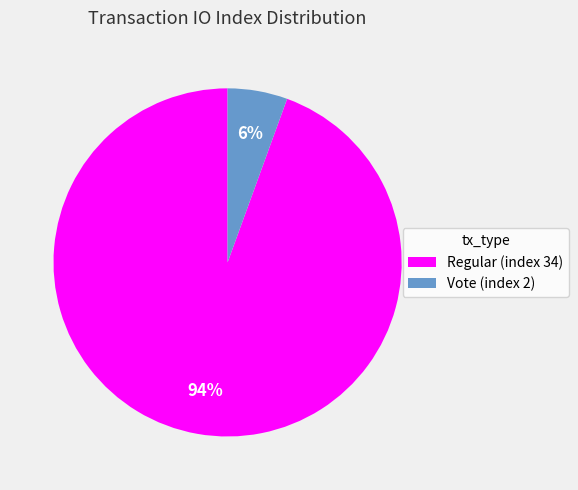

To the nearest percent, what is the average slice percentage?

50%